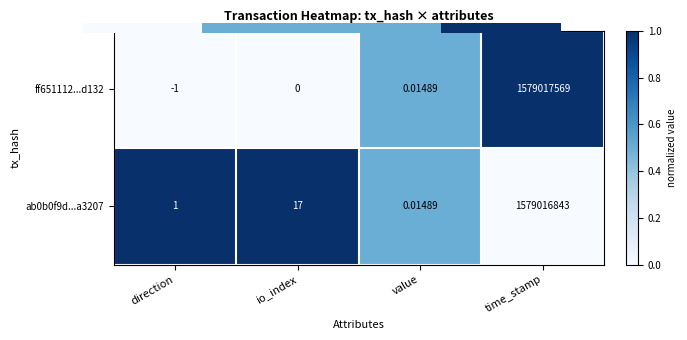

Where is ff651112...d132 nearest to the value 789508784?

value